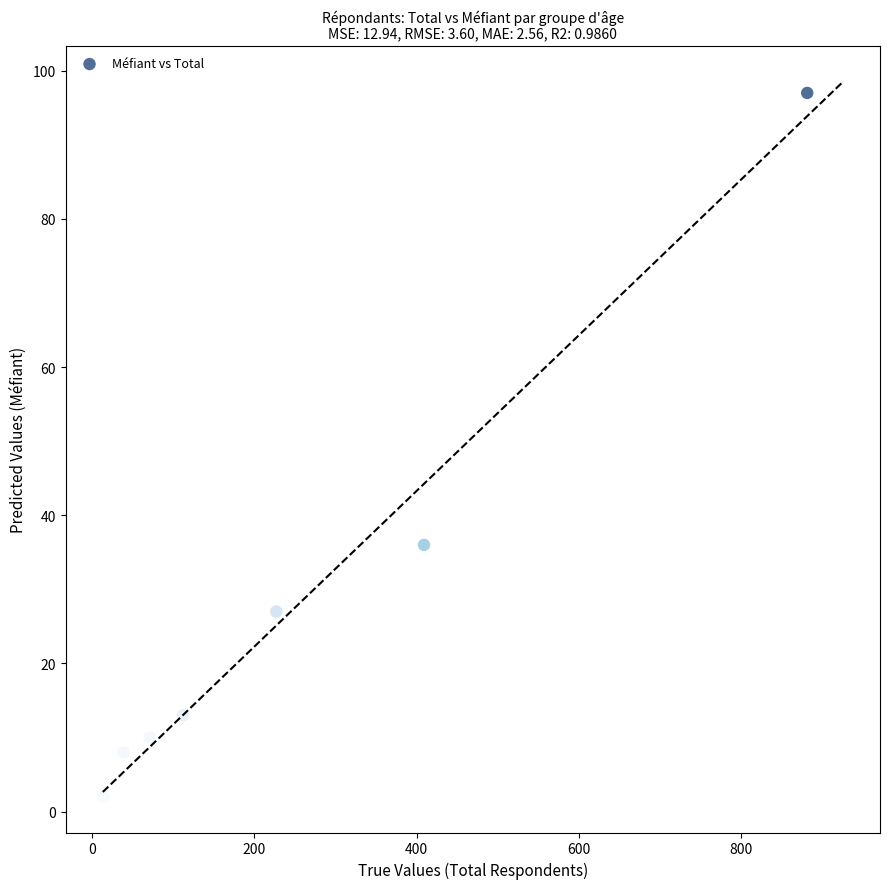

What is the range of X values (max minus min)?

867